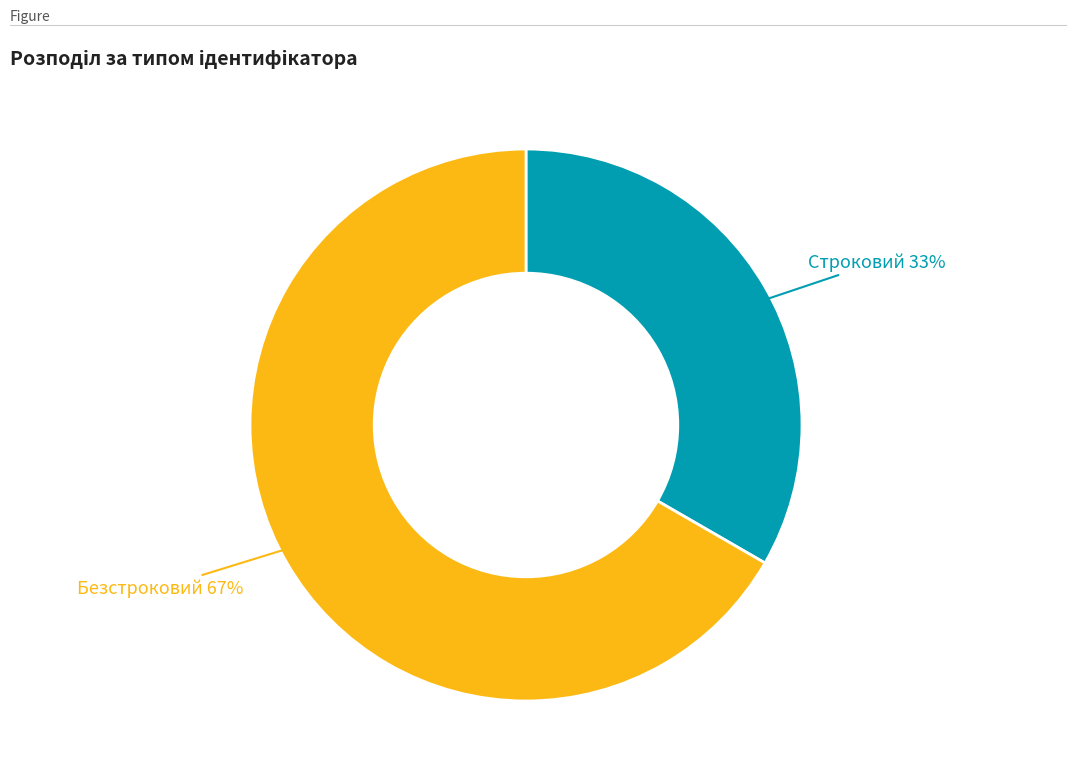

To the nearest percent, what is the average slice percentage?

50%